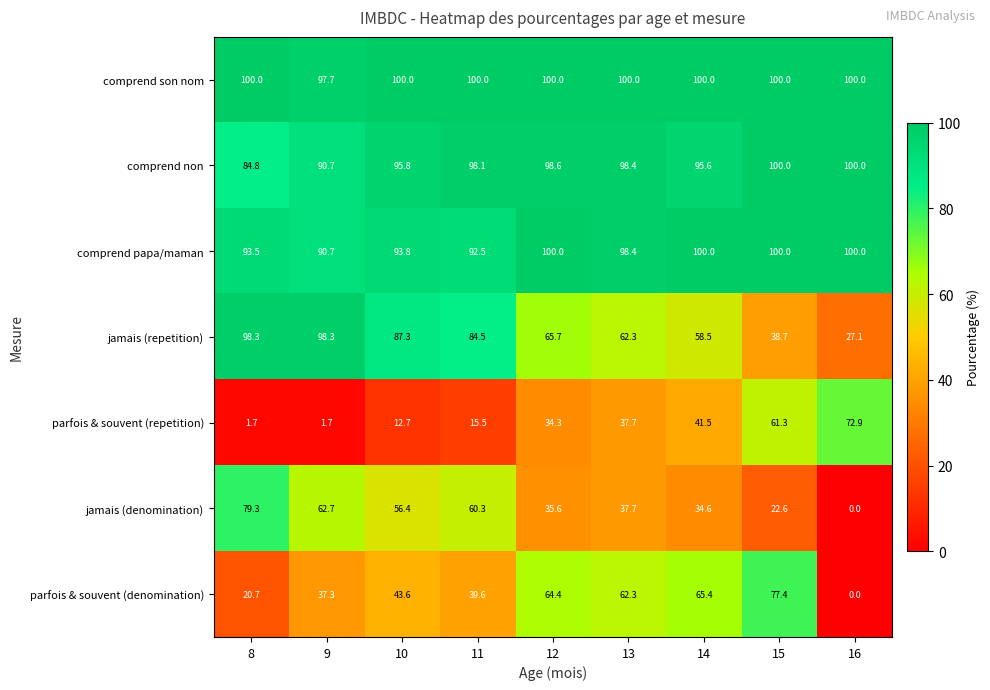

List the labels in order of jamais (denomination) value, smallest first.

16, 15, 14, 12, 13, 10, 11, 9, 8